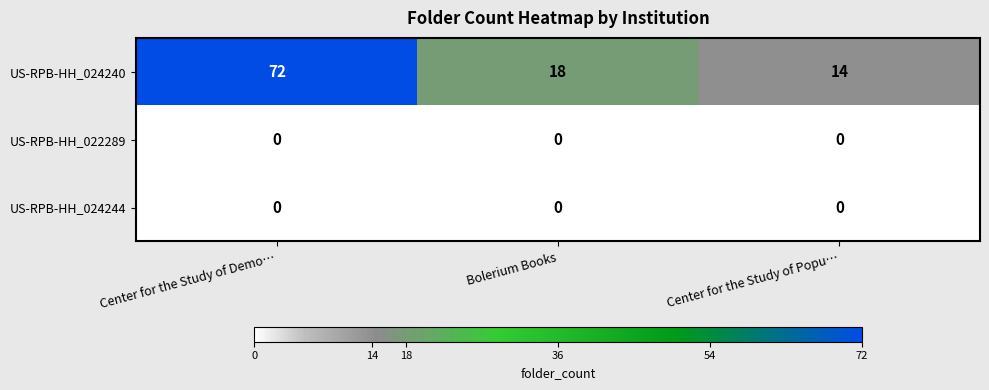

What is the greatest value displayed?

72